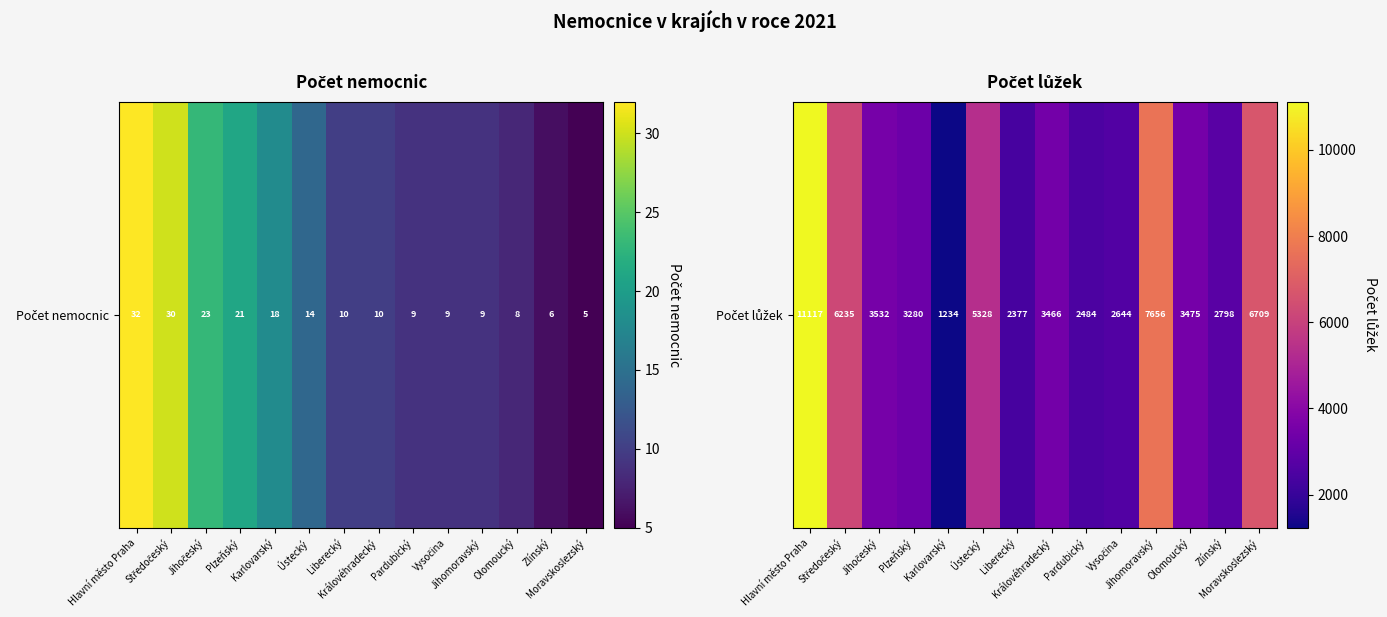

What is the difference between the second highest and second lowest values?

5279